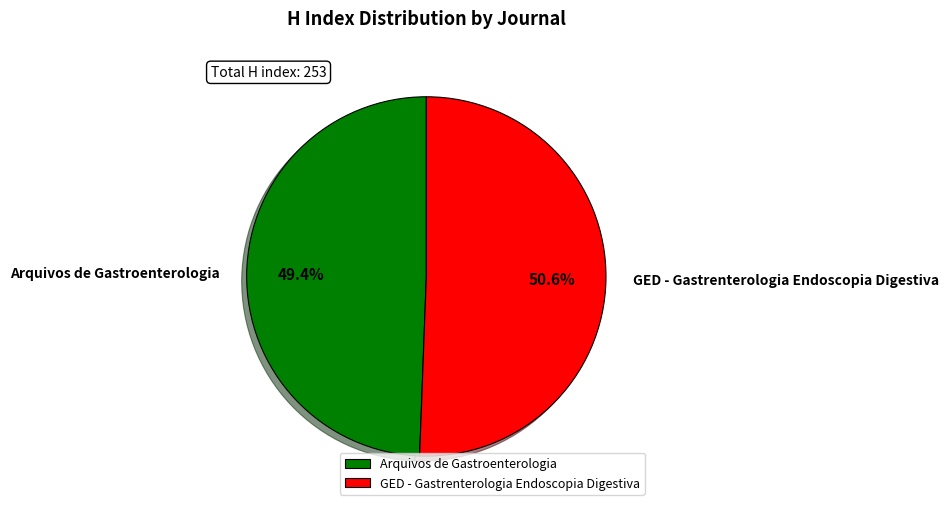

To the nearest percent, what percentage of the pie is Arquivos de Gastroenterologia?

49%